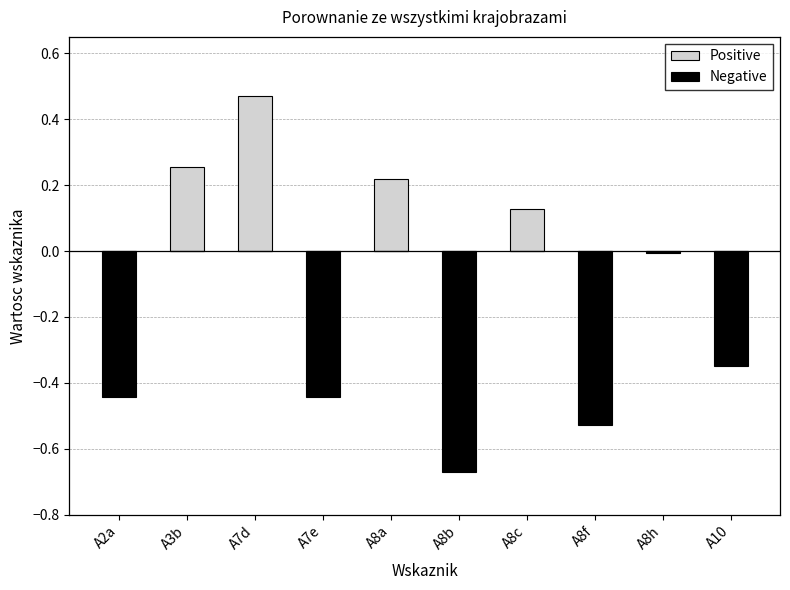

What is the minimum value shown in the chart?

-0.7